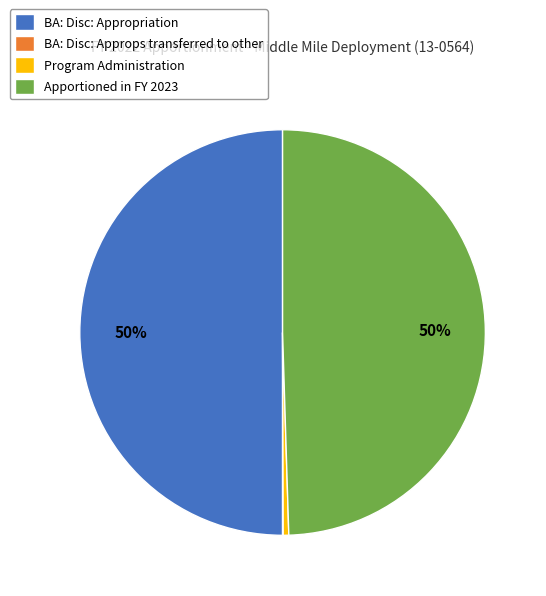

Is Program Administration the majority of the pie?

No